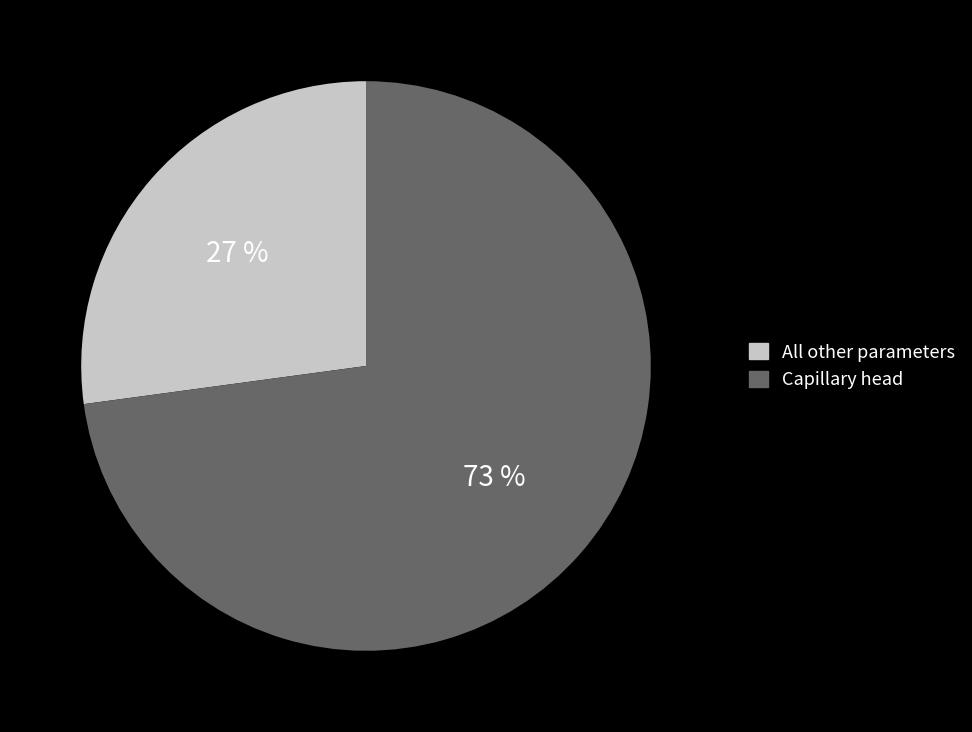

Between Capillary head and All other parameters, which is larger?

Capillary head